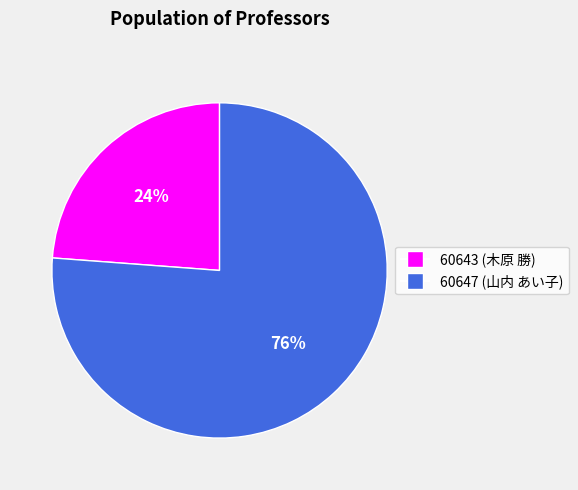

True or false: 60647 accounts for 71% of the total.

False